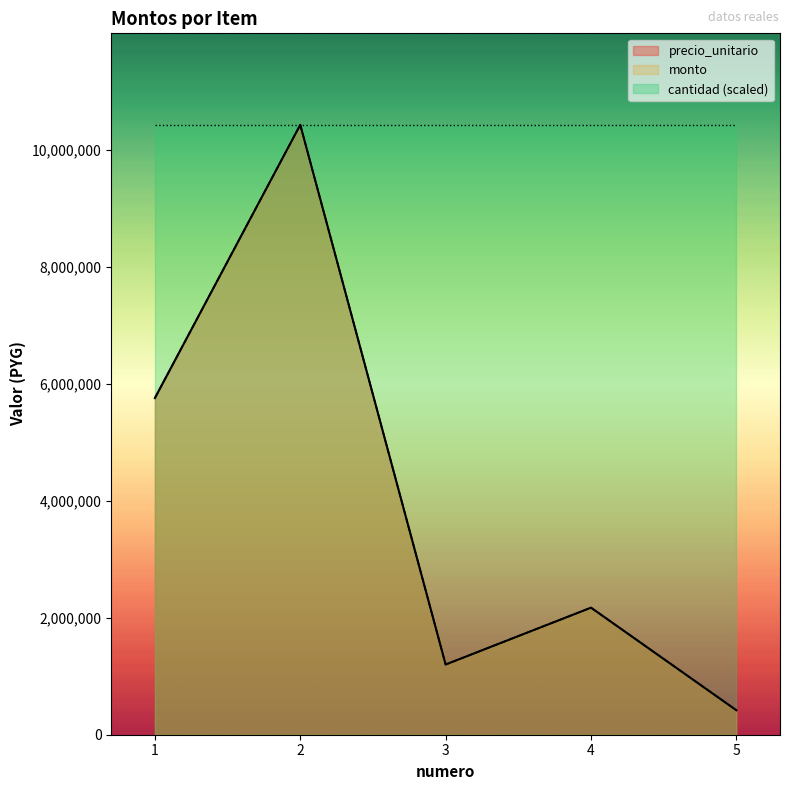

Is it true that precio_unitario equals 2171250 at 4?

True